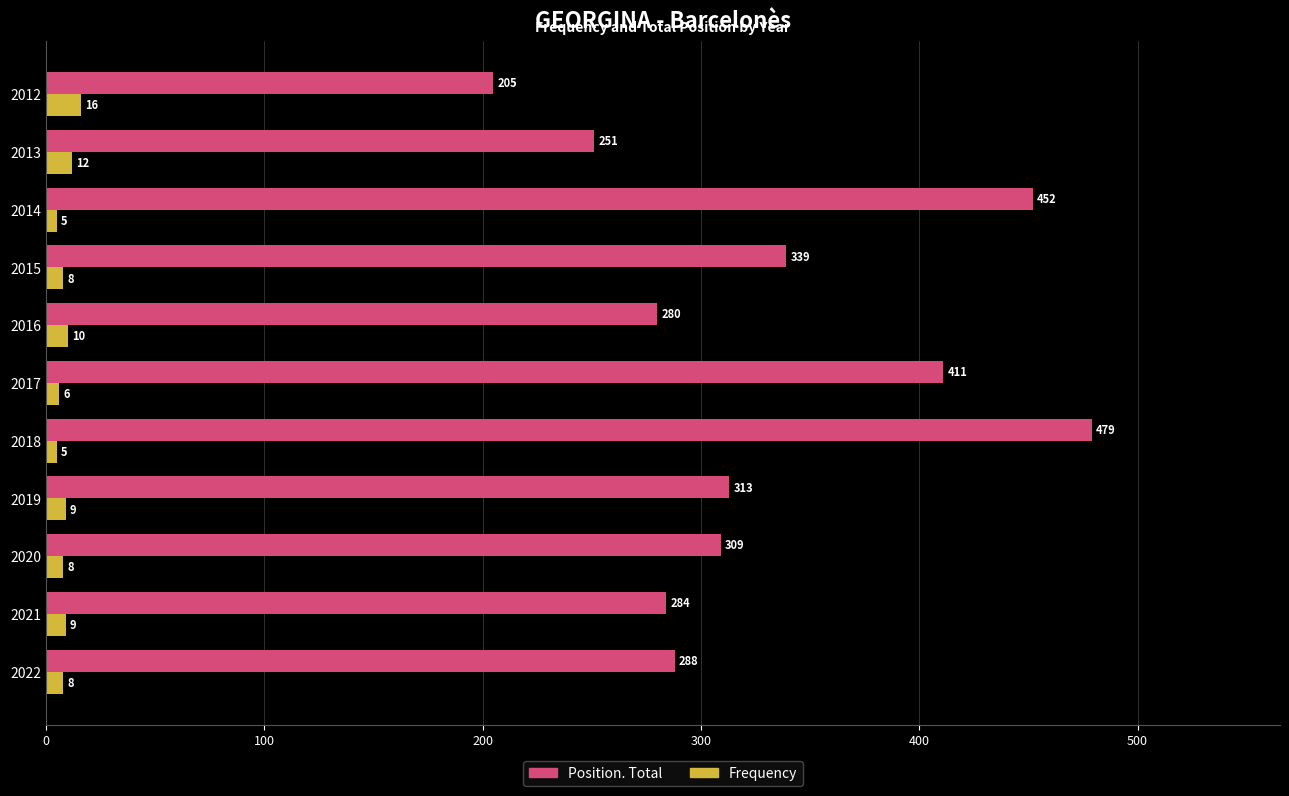

What is the sum of all Position. Total values?

3611